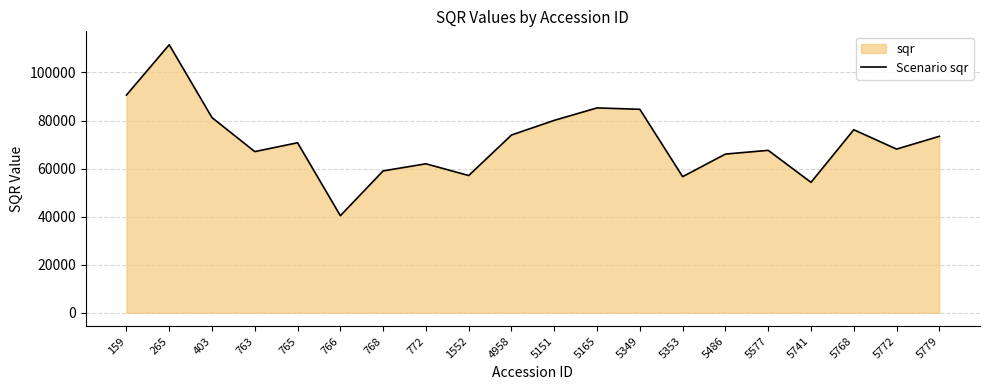

Rank the categories by value from lowest to highest.

766, 5741, 5353, 1552, 768, 772, 5486, 763, 5577, 5772, 765, 5779, 4958, 5768, 5151, 403, 5349, 5165, 159, 265